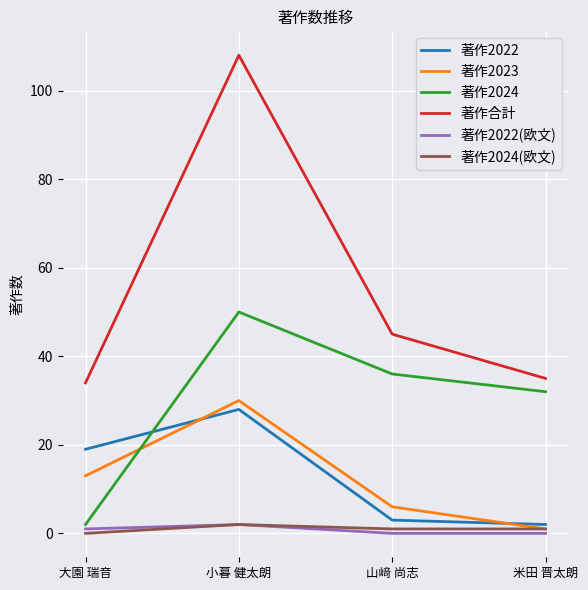

Where does the 著作合計 series first go above 45?

小暮 健太朗